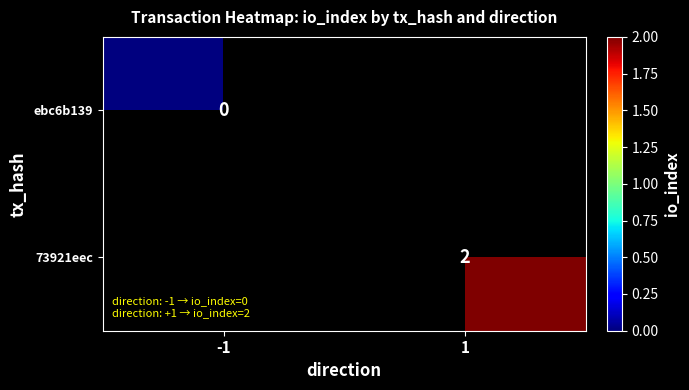

How many distinct data groups are displayed?

2